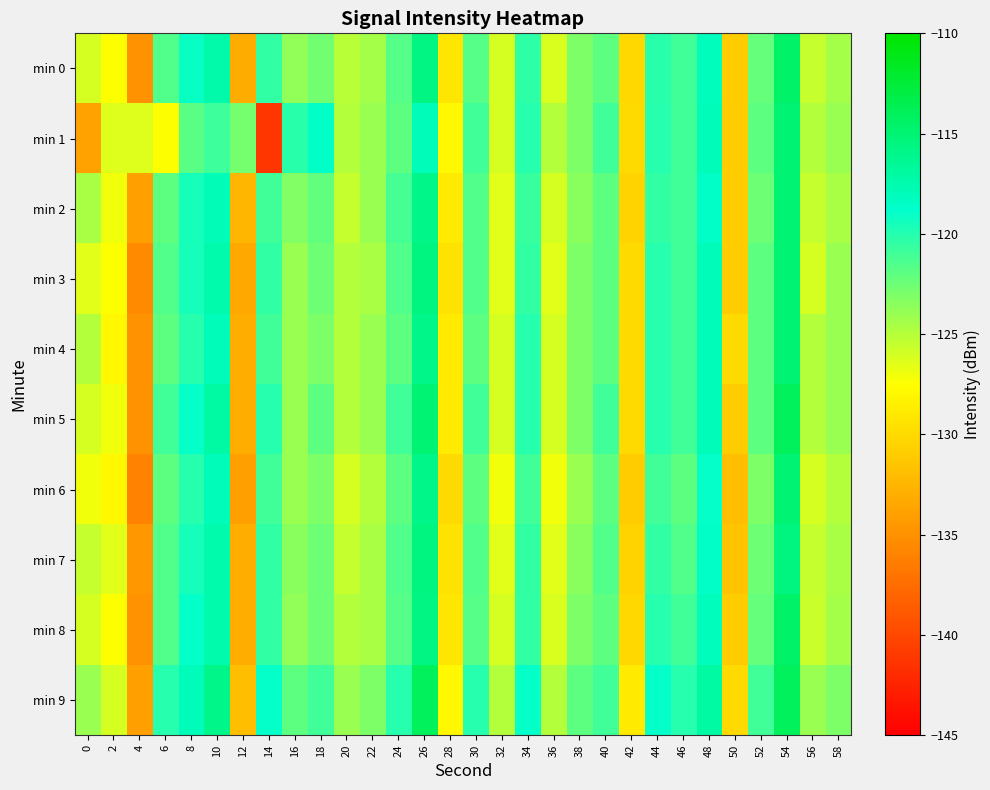

What is the minimum value shown in the chart?

-141.3